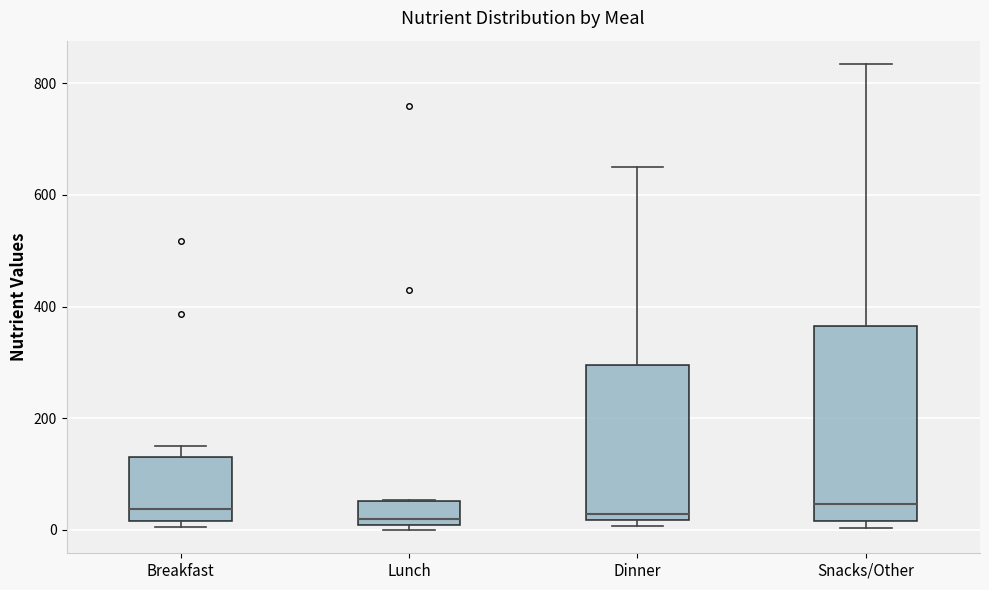

Reading left to right, read every box against the y-axis: the position of its median line, the range the box covers, and the ends of its whiskers. The values are not printed on the chart, so give them approximately, as read against the axis.

Breakfast: median 40, box 20 to 140, whiskers 0 to 160
Lunch: median 20, box 0 to 60, whiskers 0 (just below the box's lower edge) to 60
Dinner: median 20 (just above the box's lower edge), box 20 to 300, whiskers 0 to 660
Snacks/Other: median 40, box 20 to 360, whiskers 0 to 840